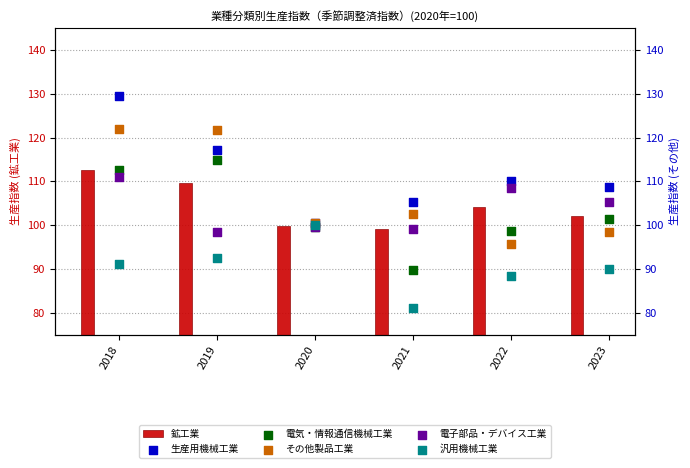

Which series reaches the maximum Y coordinate?

生産用機械工業